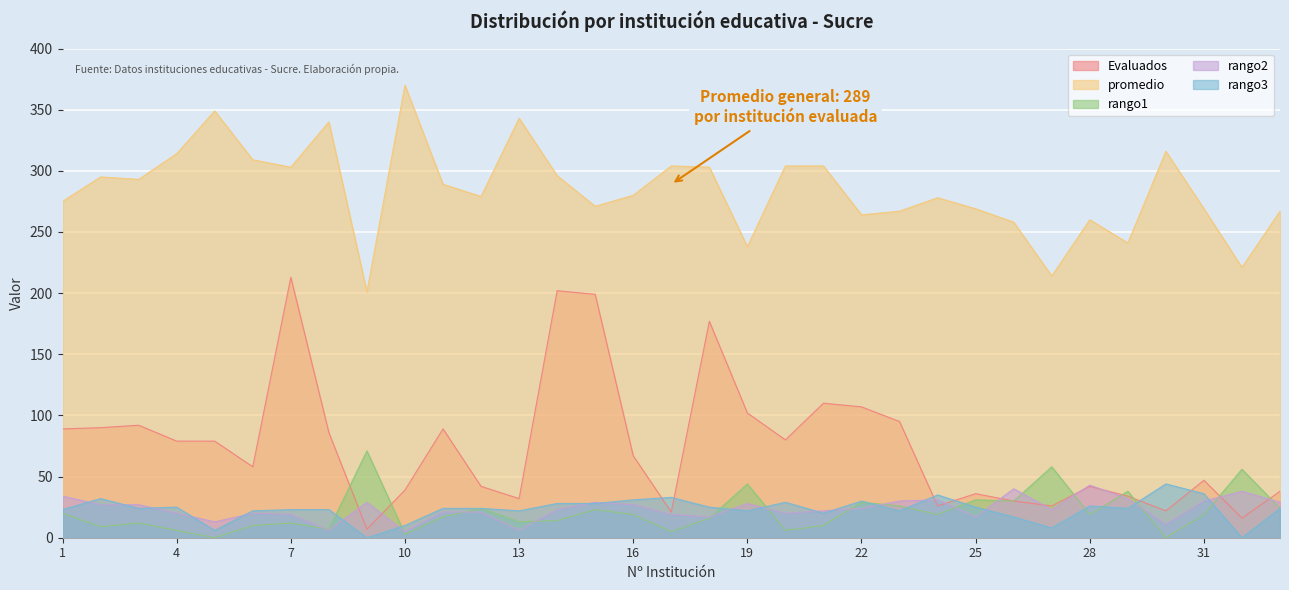

Which series has the largest range (max minus min)?

Evaluados